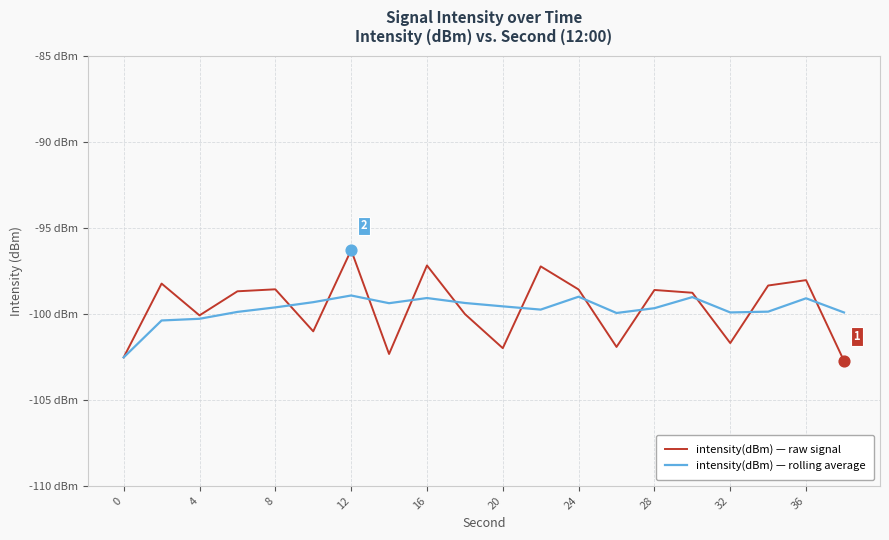

At how many categories does at least one series exceed -102?

19